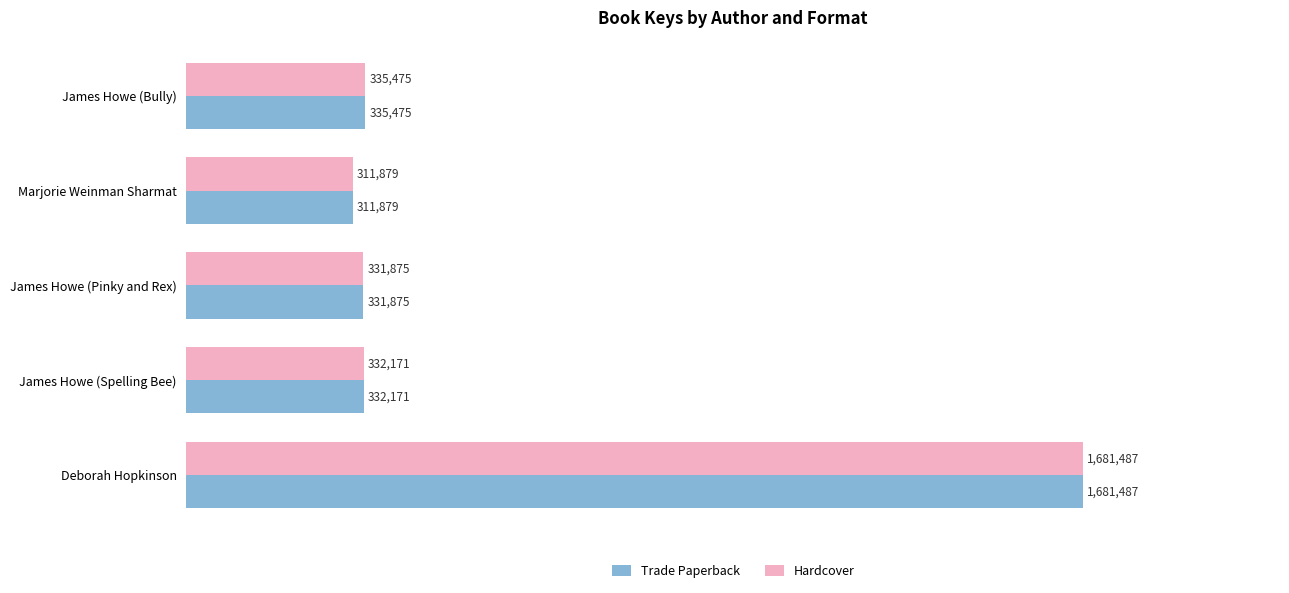

List the labels in order of Trade Paperback value, largest first.

Deborah Hopkinson, James Howe (Bully), James Howe (Spelling Bee), James Howe (Pinky and Rex), Marjorie Weinman Sharmat